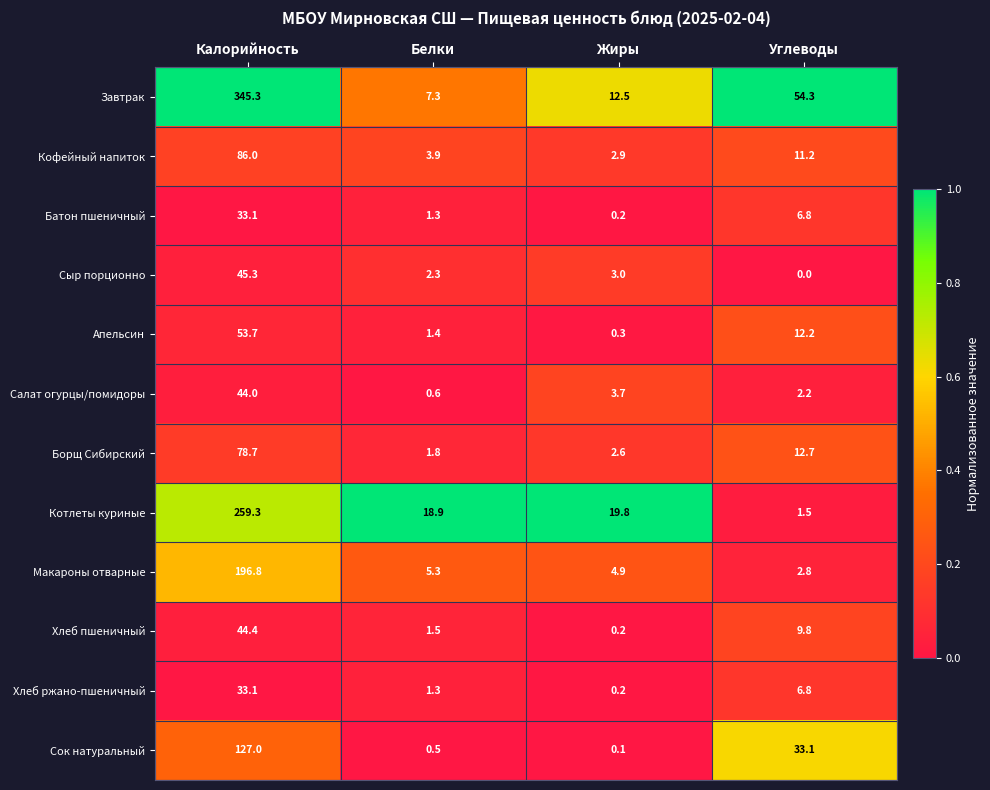

True or false: Кофейный напиток has a value of 1.5 at Белки.

False